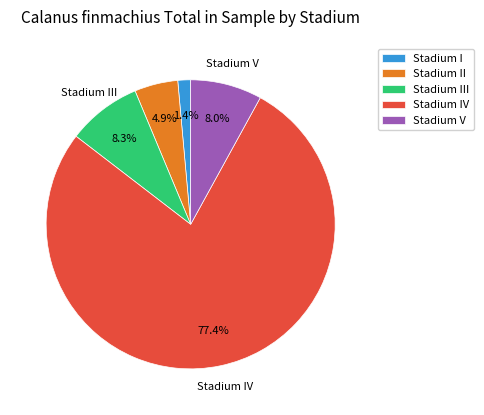

Between Stadium V and Stadium I, which is larger?

Stadium V